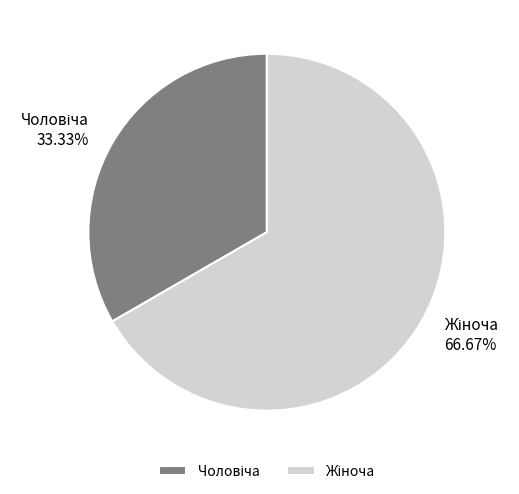

Count the number of slices in the pie.

2